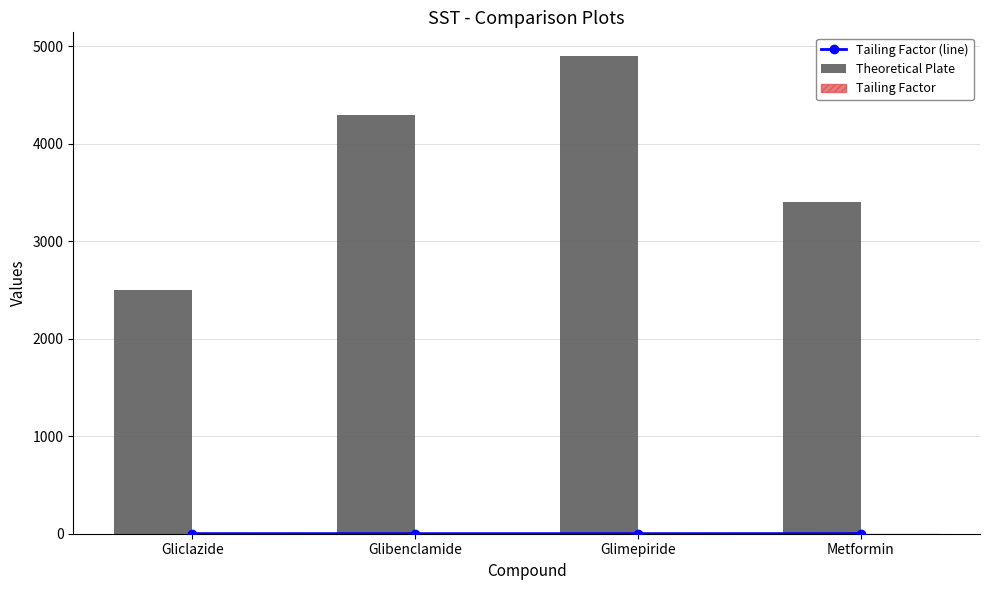

At how many categories does at least one series exceed 600?

4